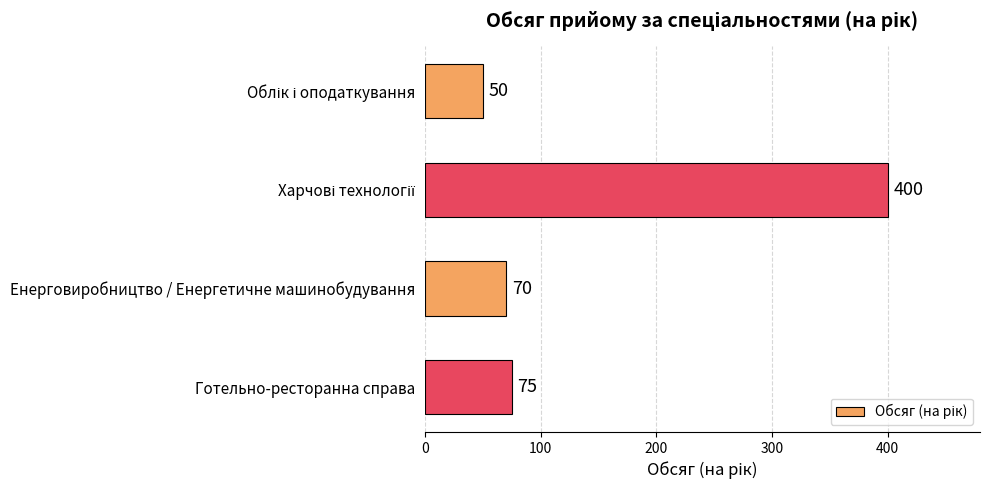

What is the maximum value shown in the chart?

400